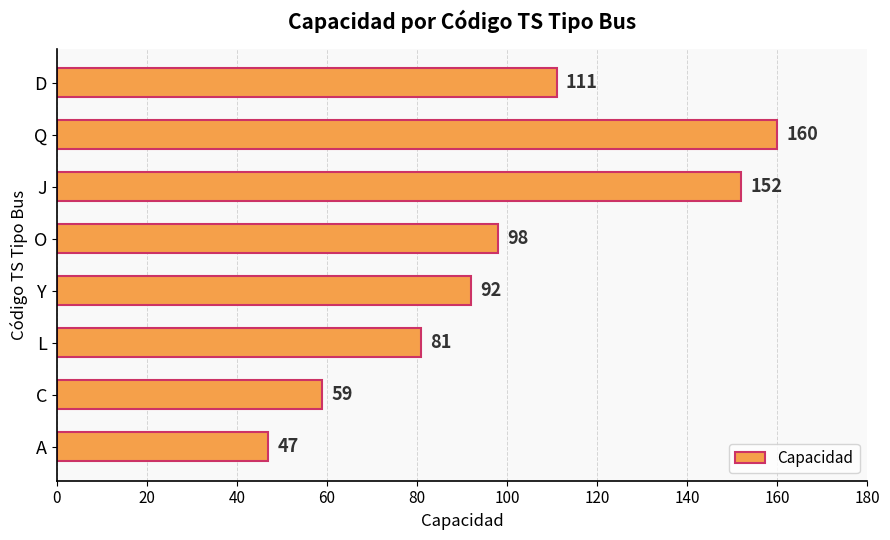

The chart shows a value of 277 at Q. True or false?

False